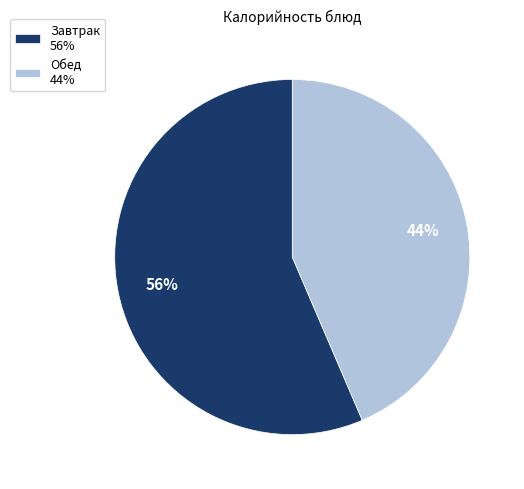

To the nearest percent, what is the combined percentage of Обед 44% and Завтрак 56%?

100%